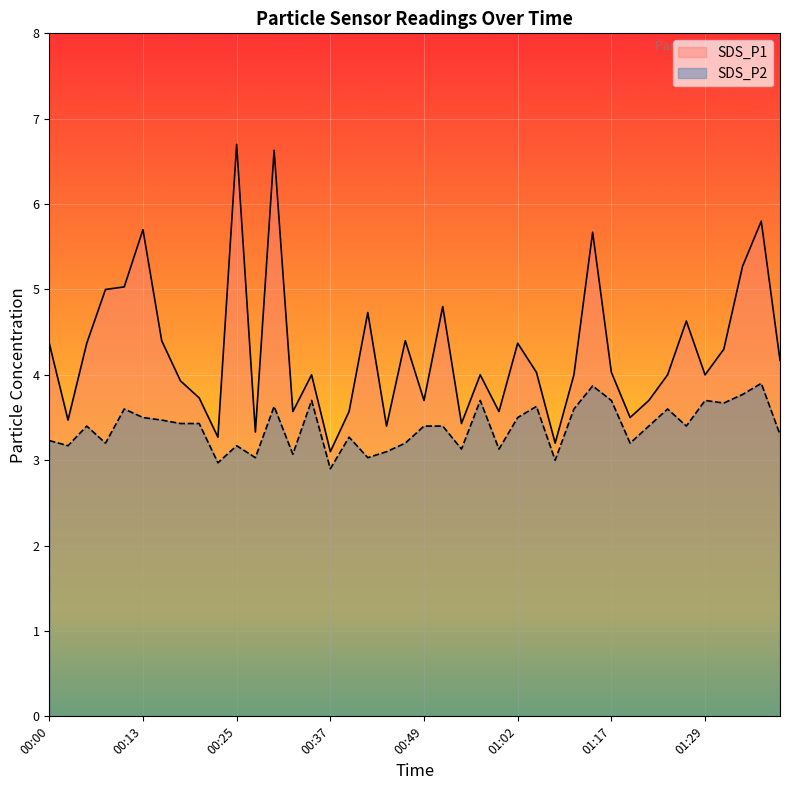

The SDS_P1 series shows 5.3 at 01:34. True or false?

True